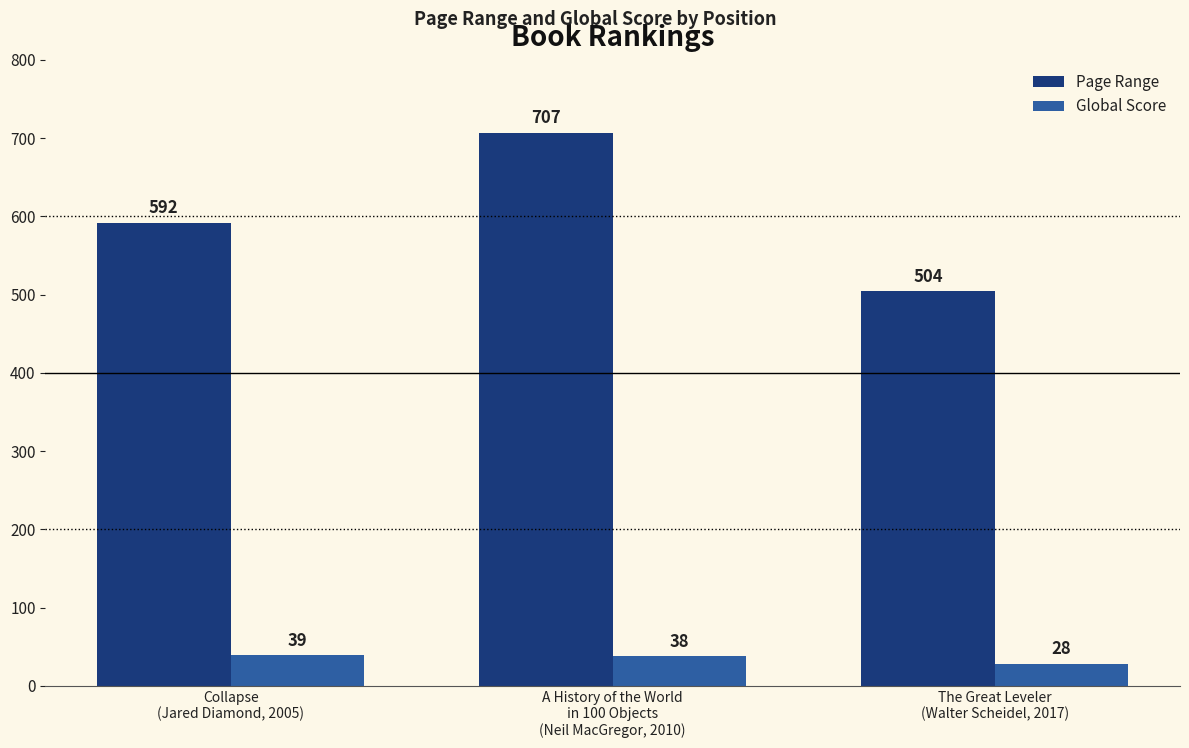

Reading left to right, transcribe all the data shown in this chart.

Page Range: Collapse
(Jared Diamond, 2005)=592	A History of the World
in 100 Objects
(Neil MacGregor, 2010)=707	The Great Leveler
(Walter Scheidel, 2017)=504
Global Score: Collapse
(Jared Diamond, 2005)=39	A History of the World
in 100 Objects
(Neil MacGregor, 2010)=38	The Great Leveler
(Walter Scheidel, 2017)=28